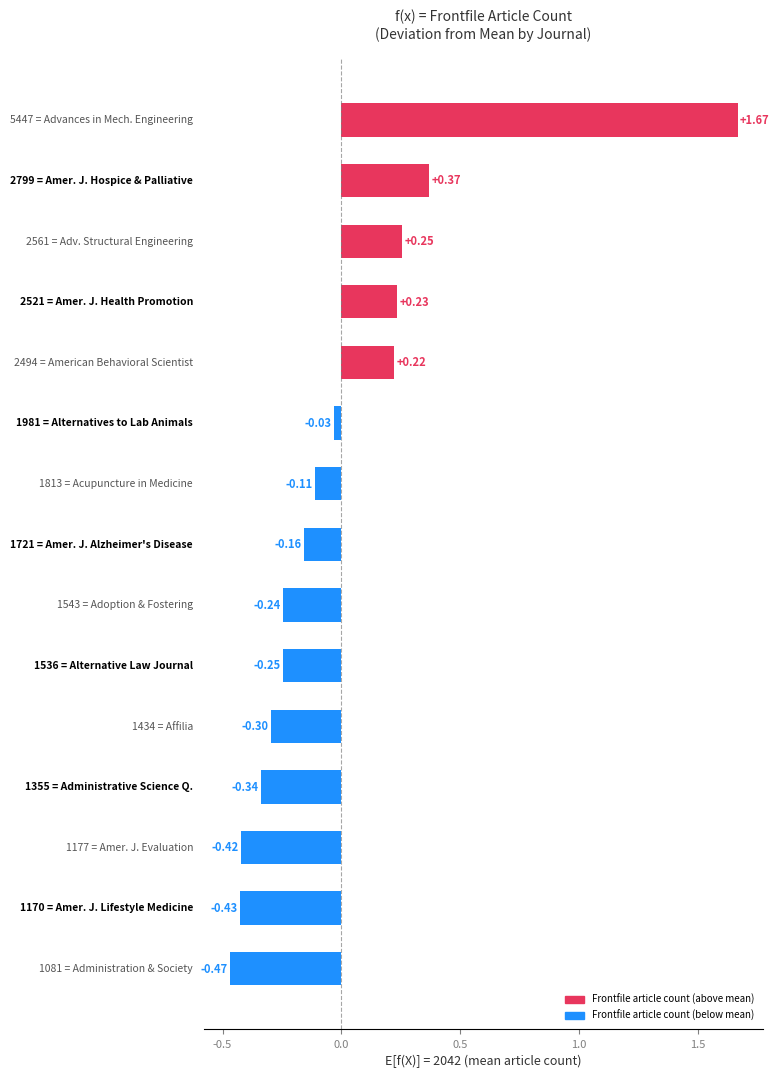

What is the difference between the maximum and second lowest values?

2.1